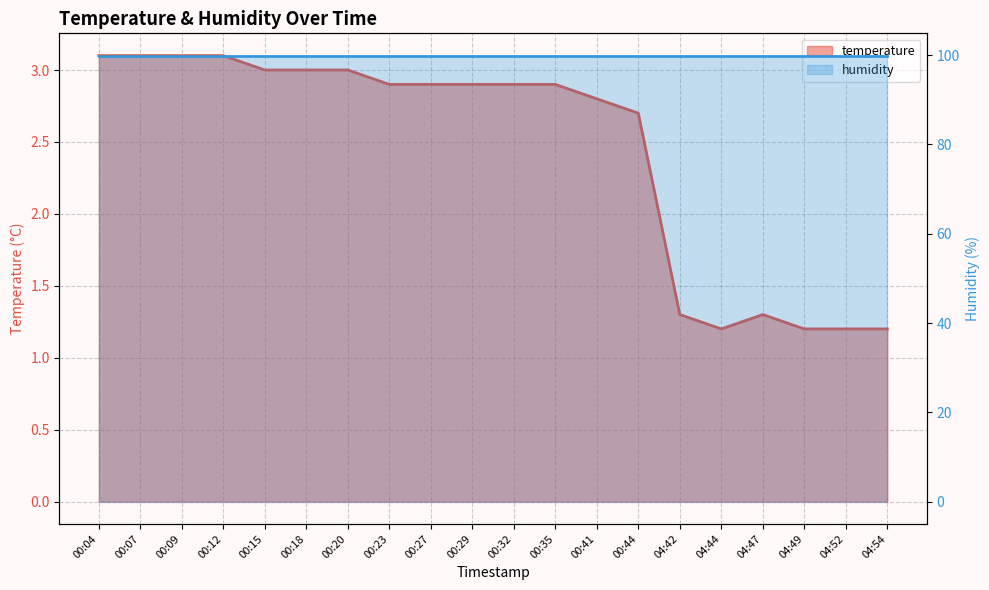

What value does the data have at 00:32?

2.9